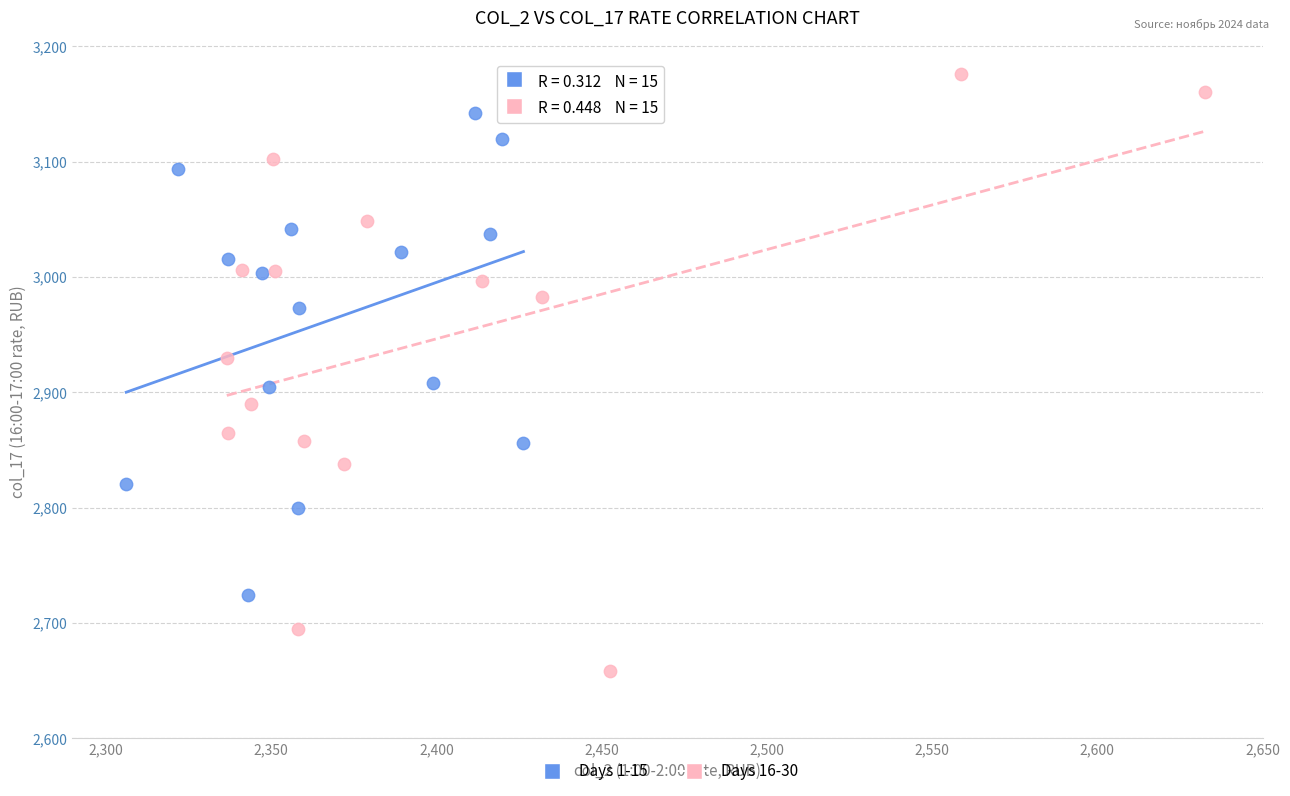

Which series has the widest spread of Y values?

Days 16-30